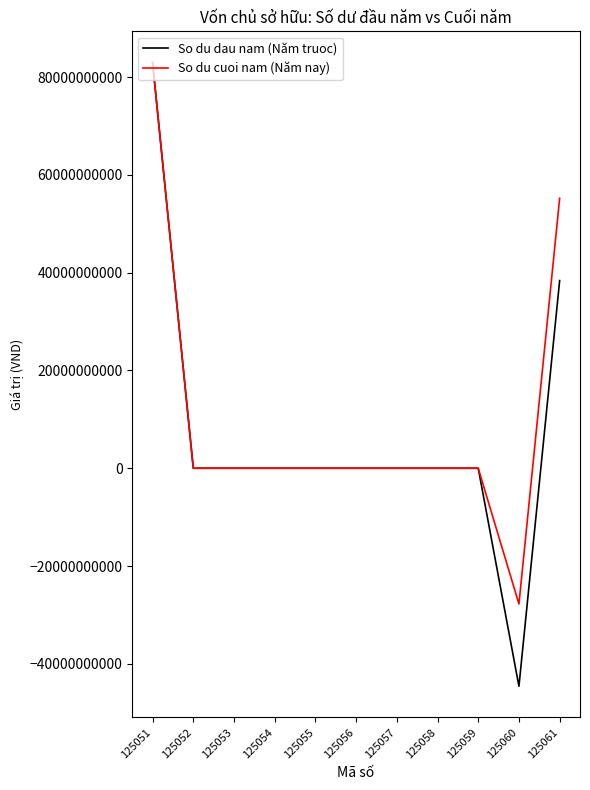

At which label does So du cuoi nam (Năm nay) first exceed 0?

125051